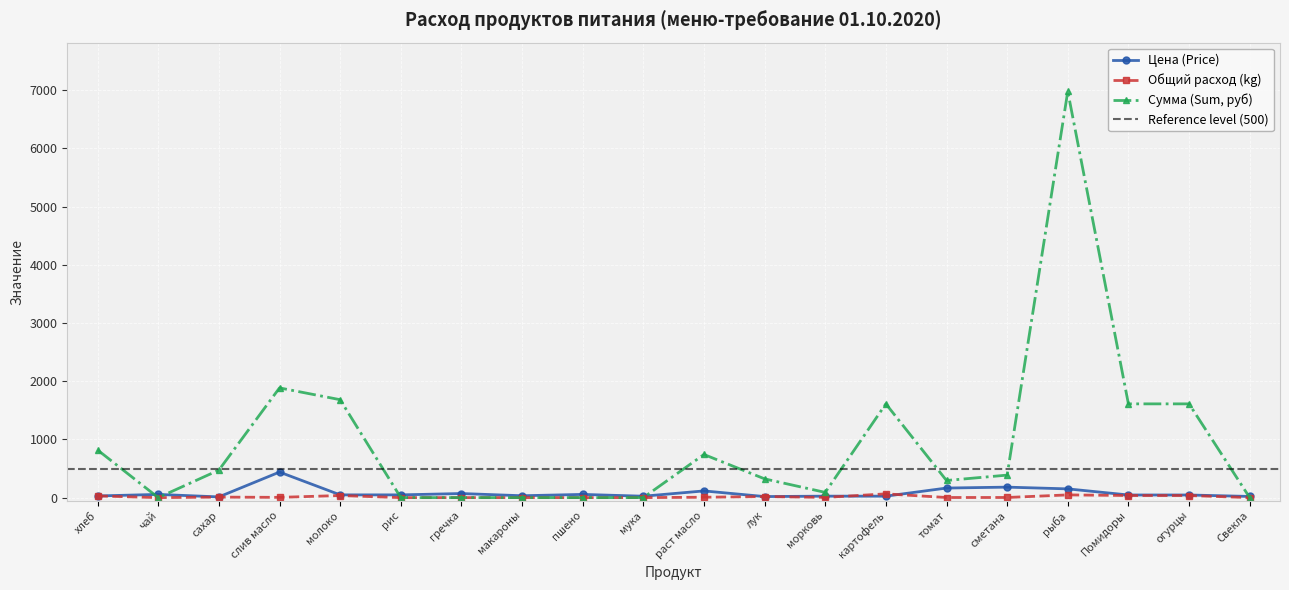

How many distinct data groups are displayed?

3